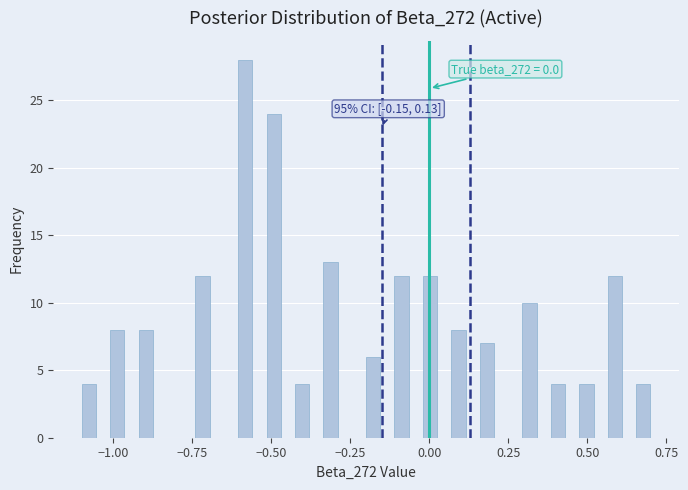

Around what value on the x-axis is the tallest bar? Give the approximate position of its centre, as read against the axis.

-0.60